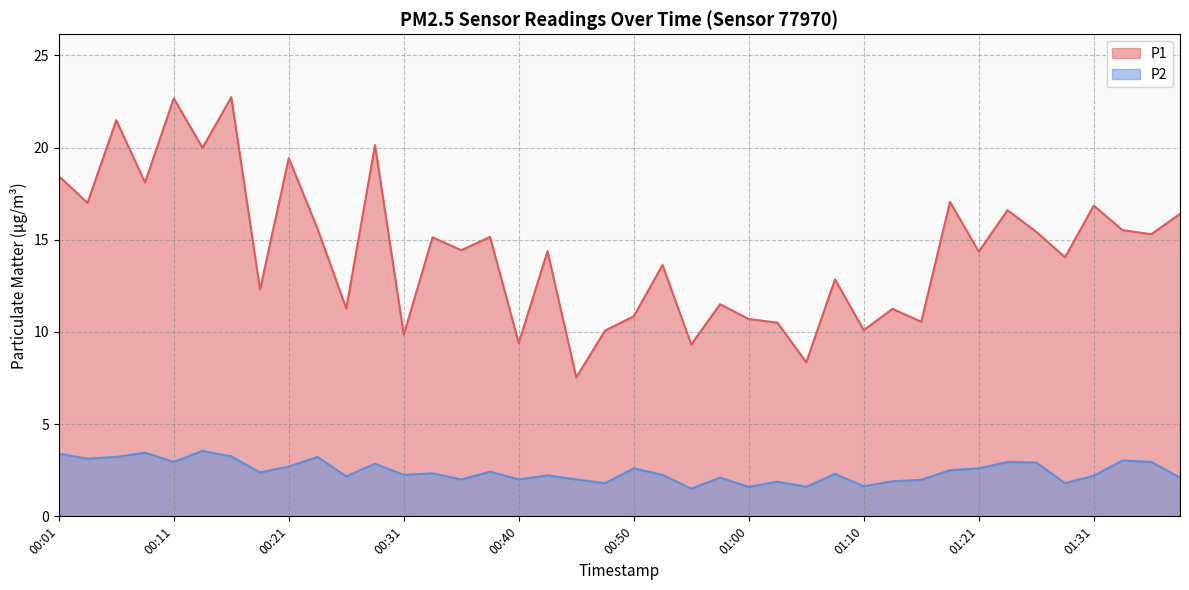

What is the value of the P2 point at the 7th from the left?

3.2